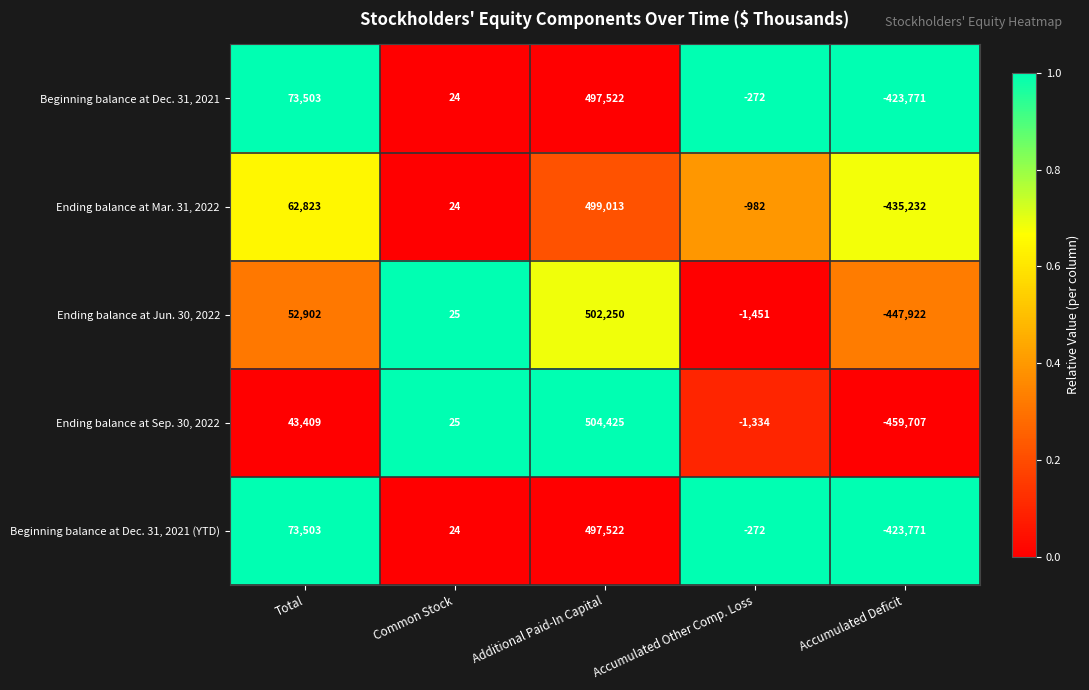

Is the value of Ending balance at Sep. 30, 2022 at Additional Paid-In Capital greater than the value of Ending balance at Mar. 31, 2022 at Accumulated Other Comp. Loss?

Yes